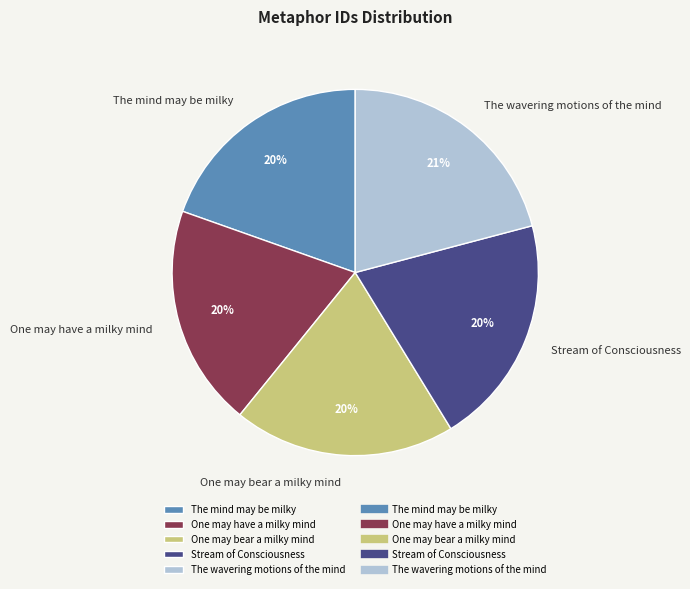

Do The mind may be milky and One may have a milky mind together represent more than half of the pie?

No